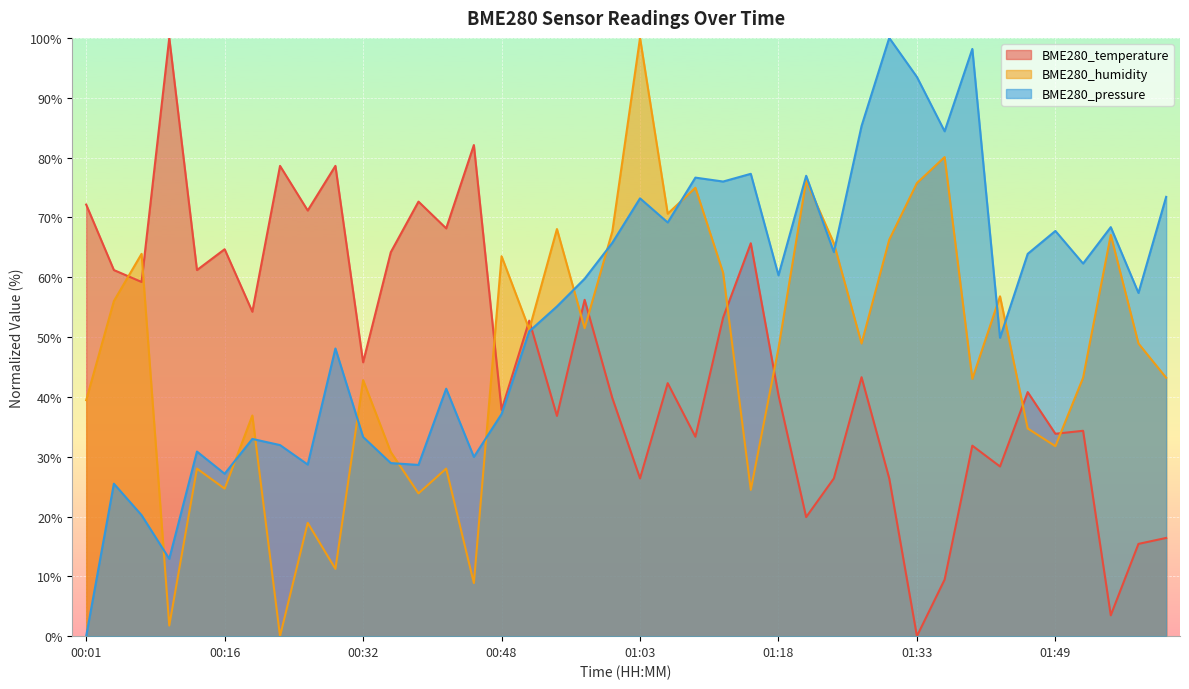

How many data points in BME280_pressure are less than 59?

20